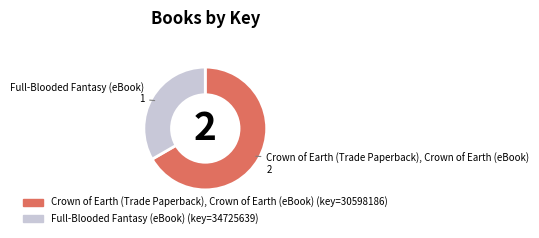

Does any single category account for the majority?

Yes